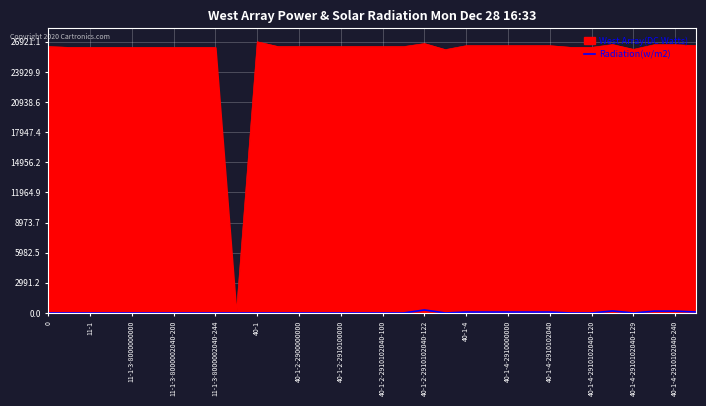

Which series has the widest spread of values?

West Array(DC Watts)